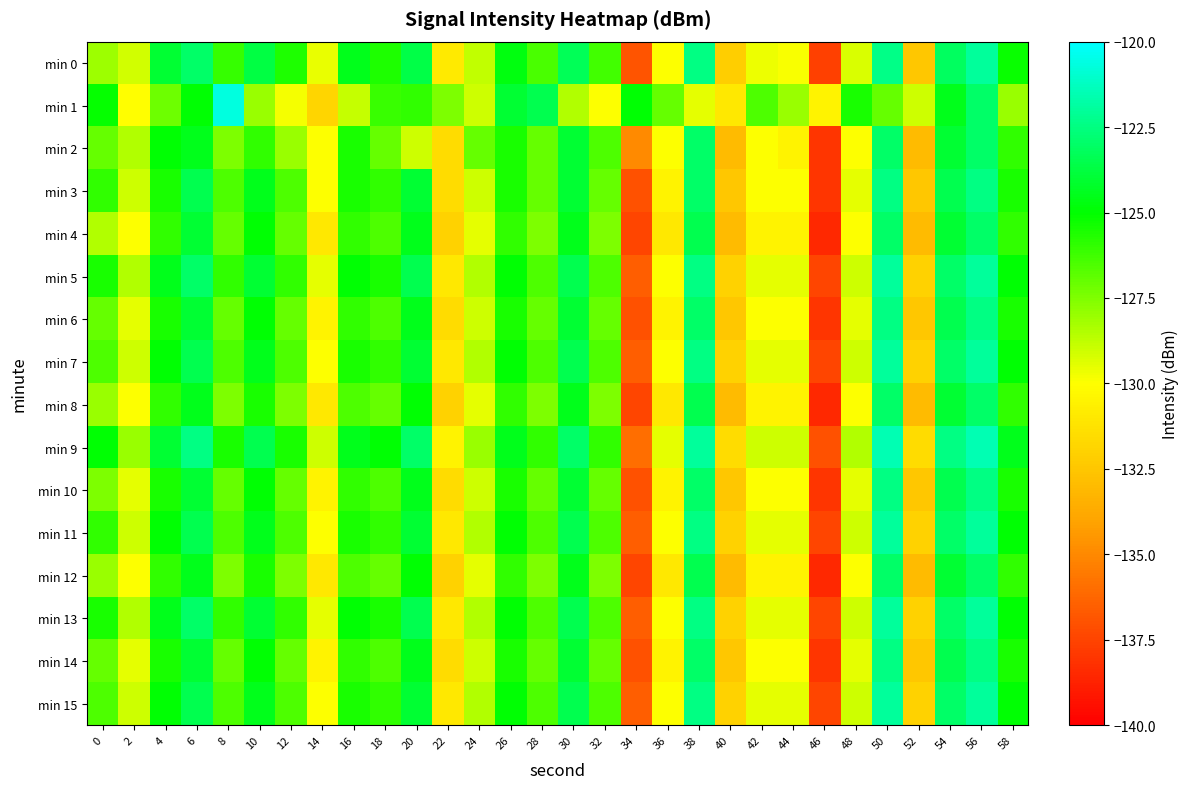

Which series changed the most between 2 and 14?

min 1